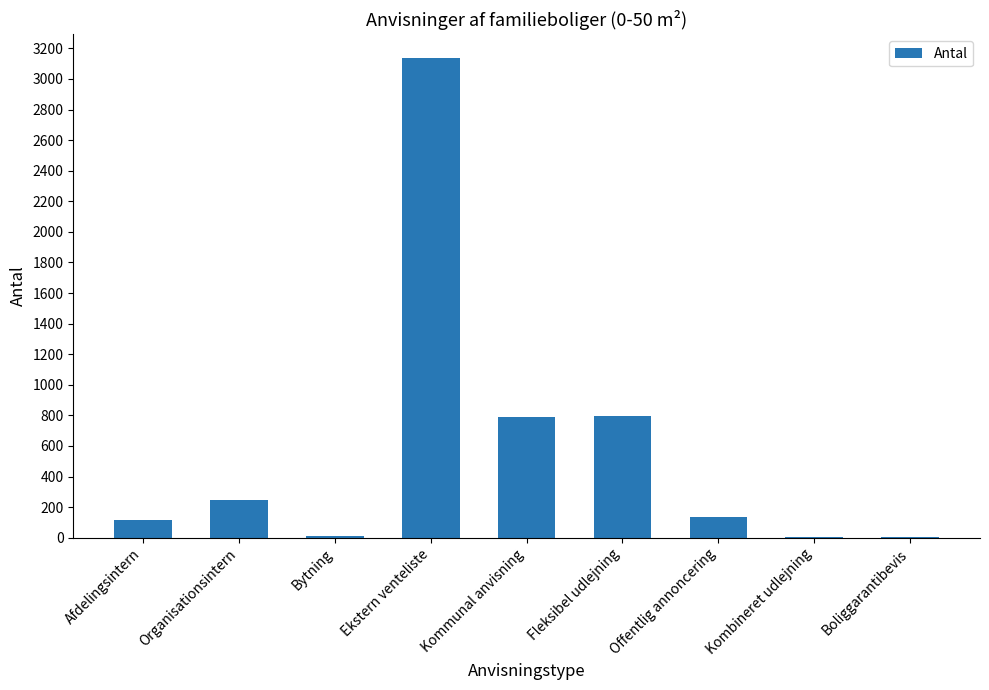

Count the number of data series in this chart.

1